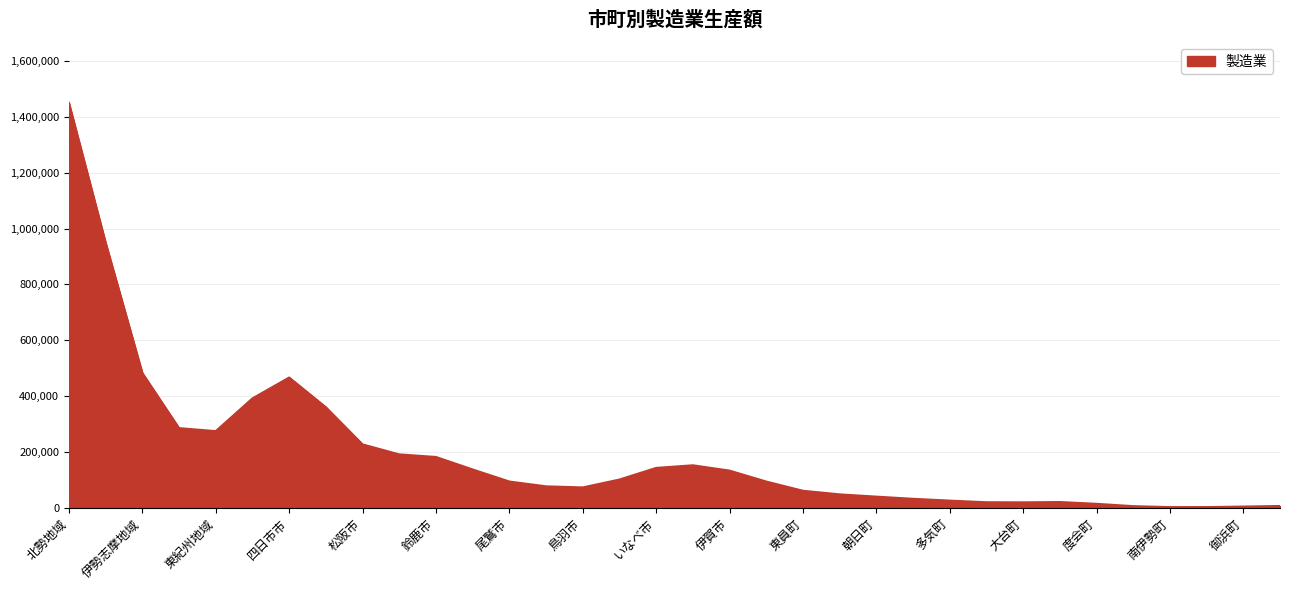

What is the difference between the maximum and minimum values?

1445840